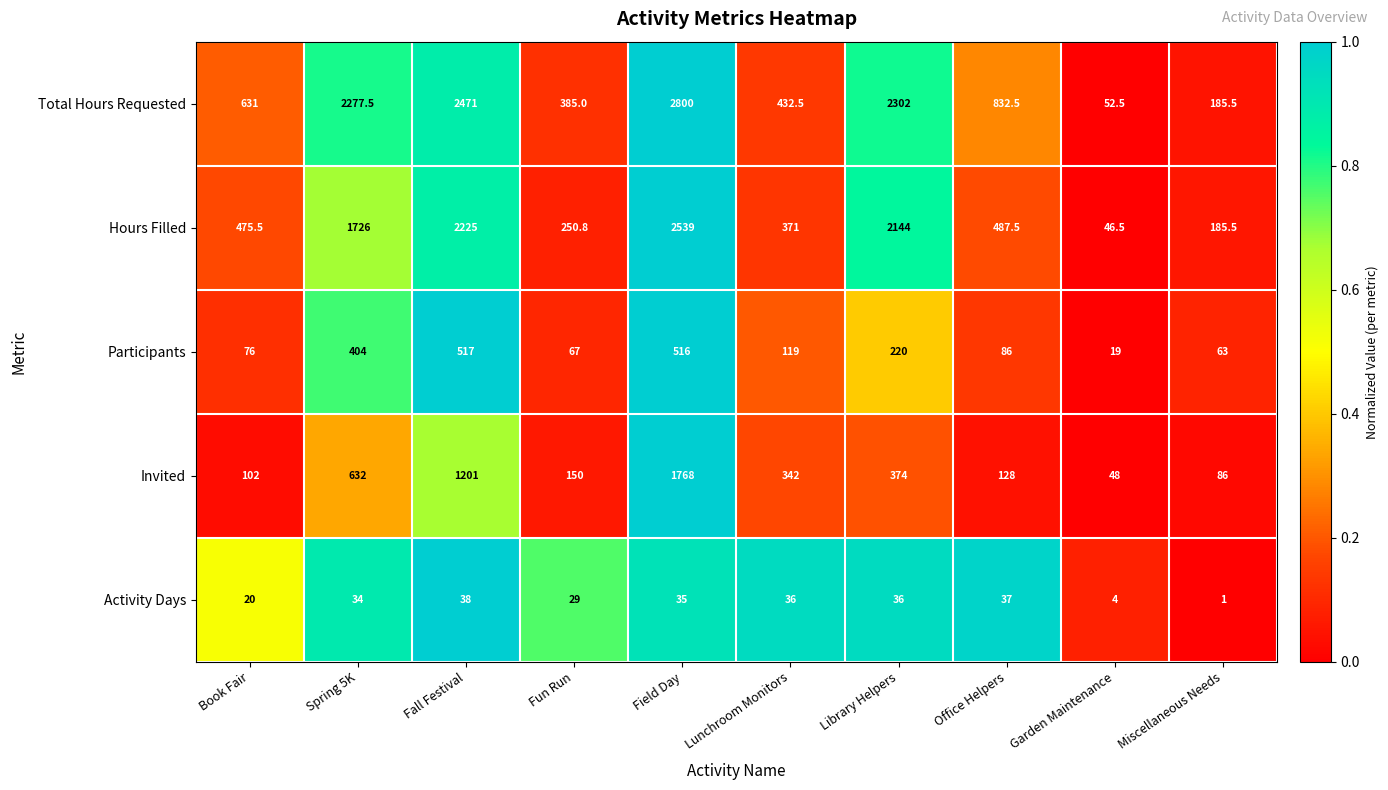

Between Office Helpers and Garden Maintenance, which series saw the biggest shift?

Total Hours Requested